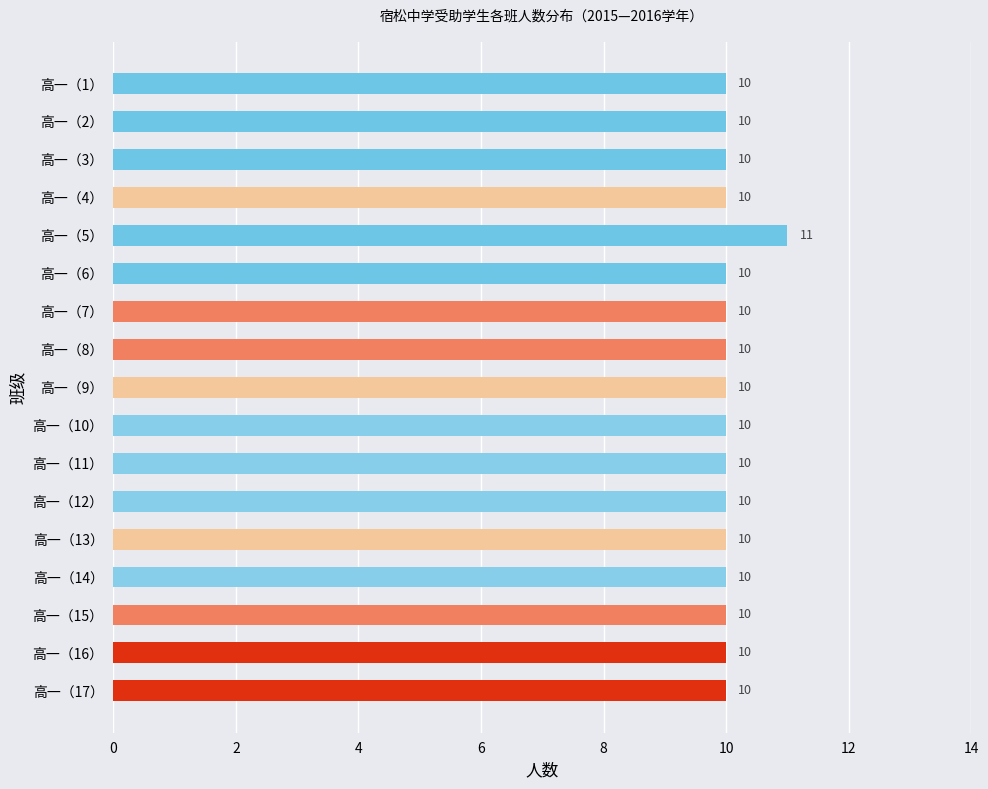

What is the label of the 13th bar from the top?

高一（13）